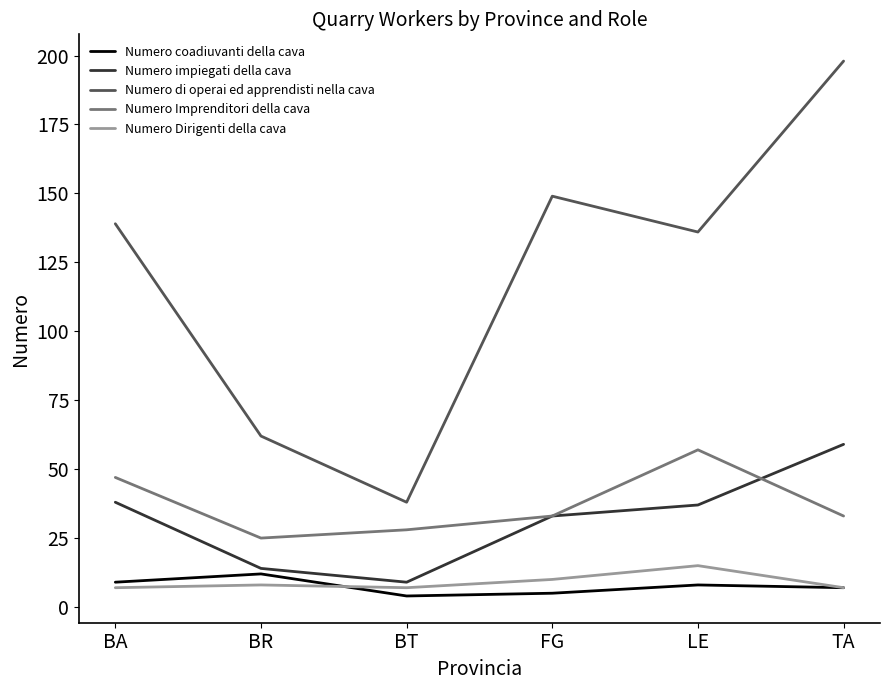

Which series has the largest range (max minus min)?

Numero di operai ed apprendisti nella cava